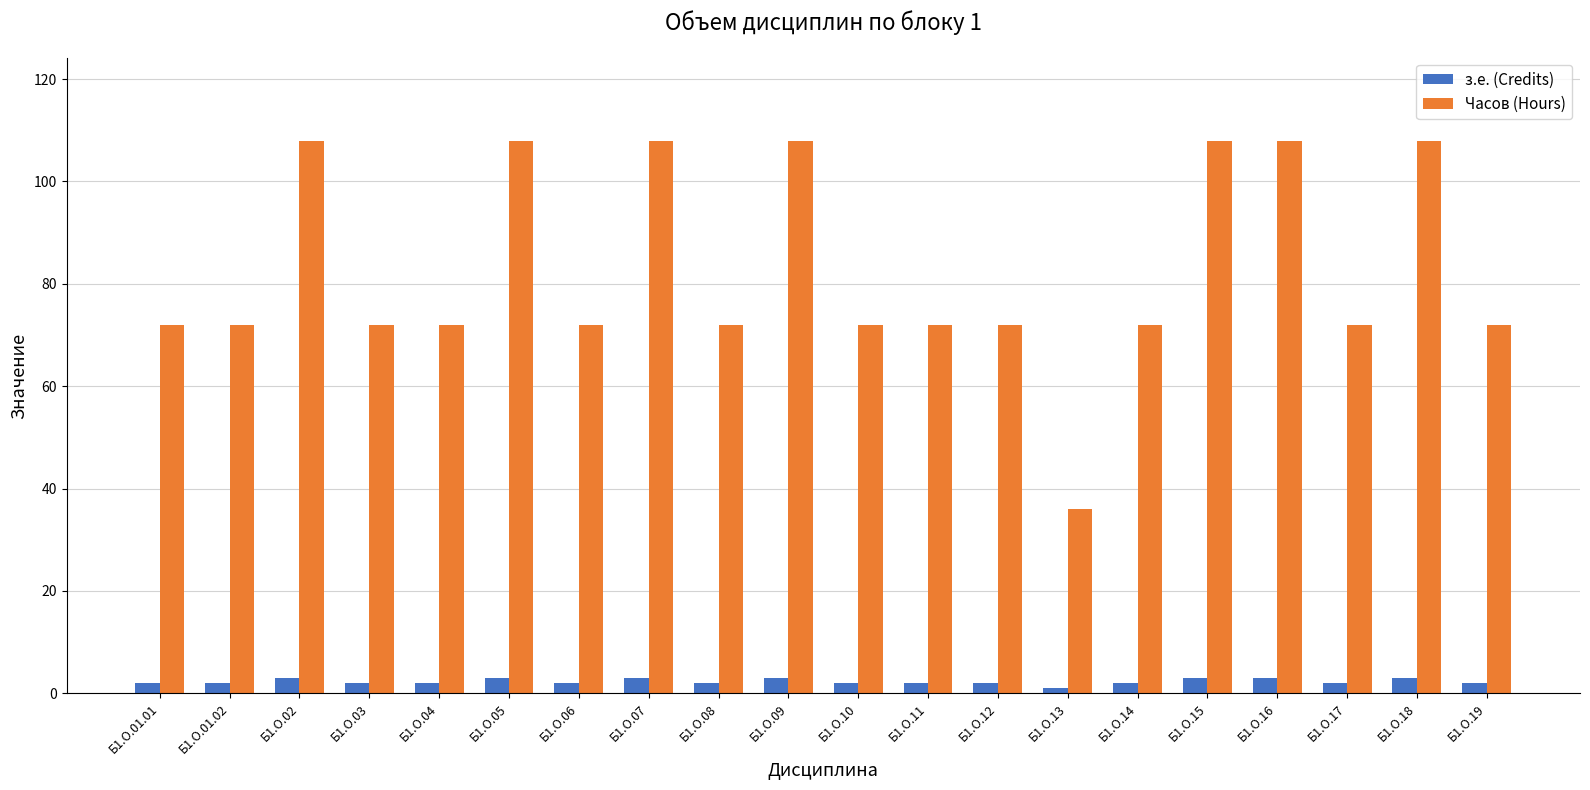

What is the label of the 7th bar from the right?

Б1.О.13